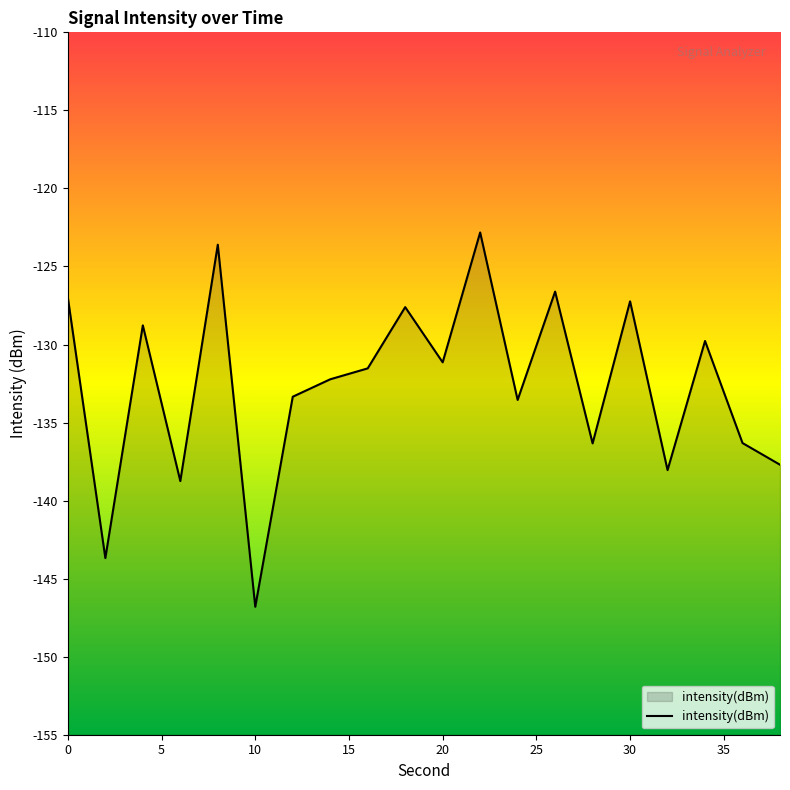

What is the smallest value displayed?

-146.8